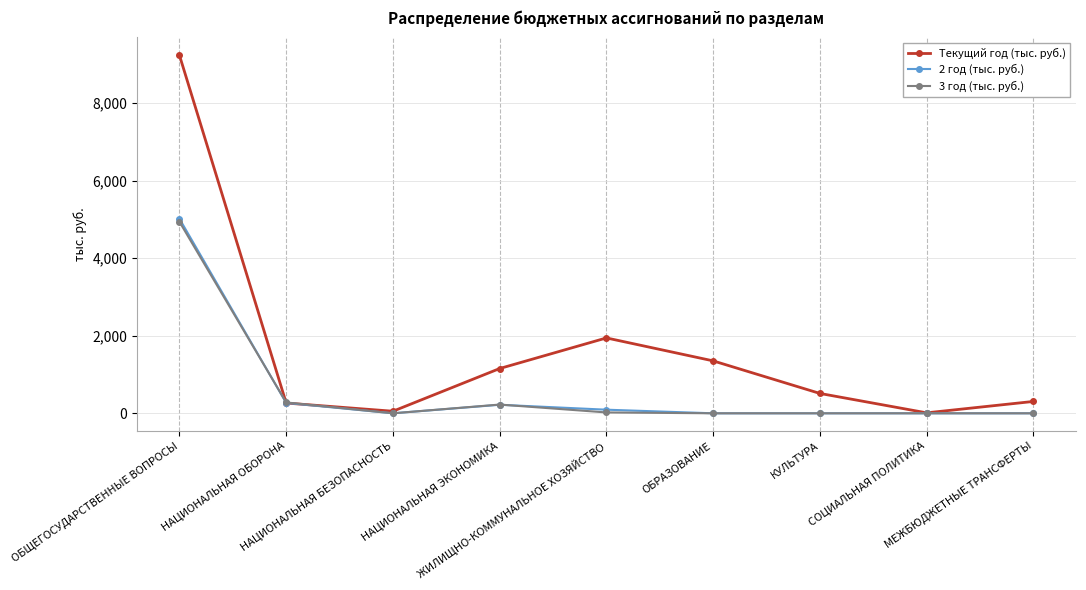

What is the difference between the maximum and minimum values in the 2 год (тыс. руб.) series?

5017.4